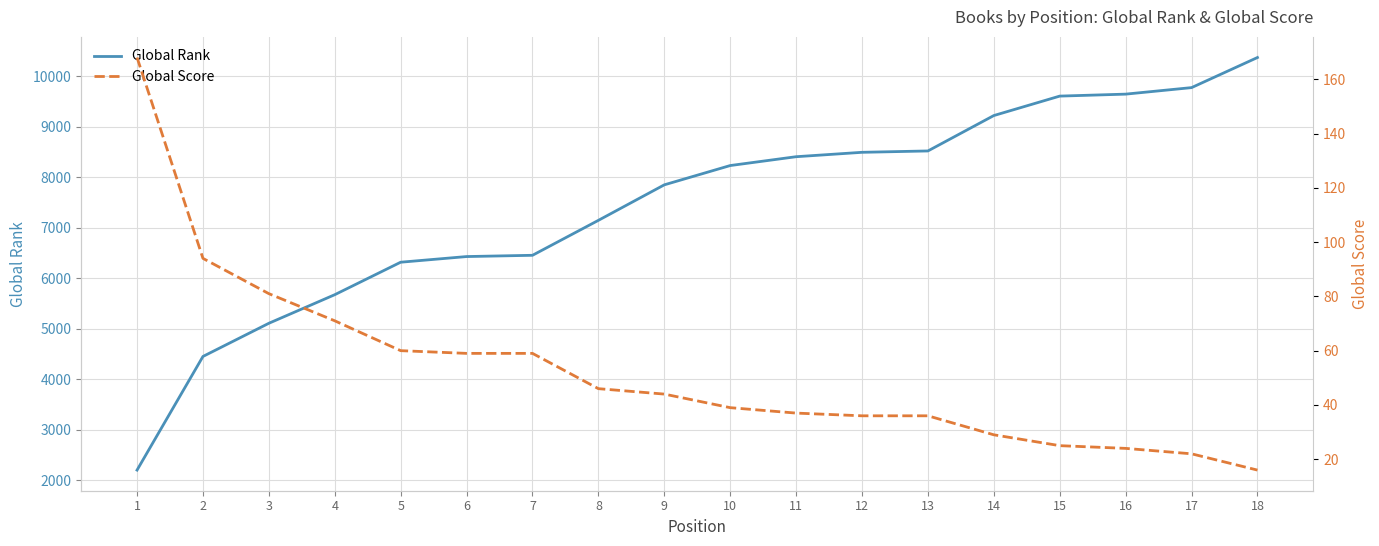

Reading left to right, transcribe all the data shown in this chart.

Global Rank: 2198	4448	5105	5671	6314	6426	6451	7143	7846	8228	8403	8490	8517	9218	9603	9642	9771	10367
Global Score: 168	94	81	71	60	59	59	46	44	39	37	36	36	29	25	24	22	16